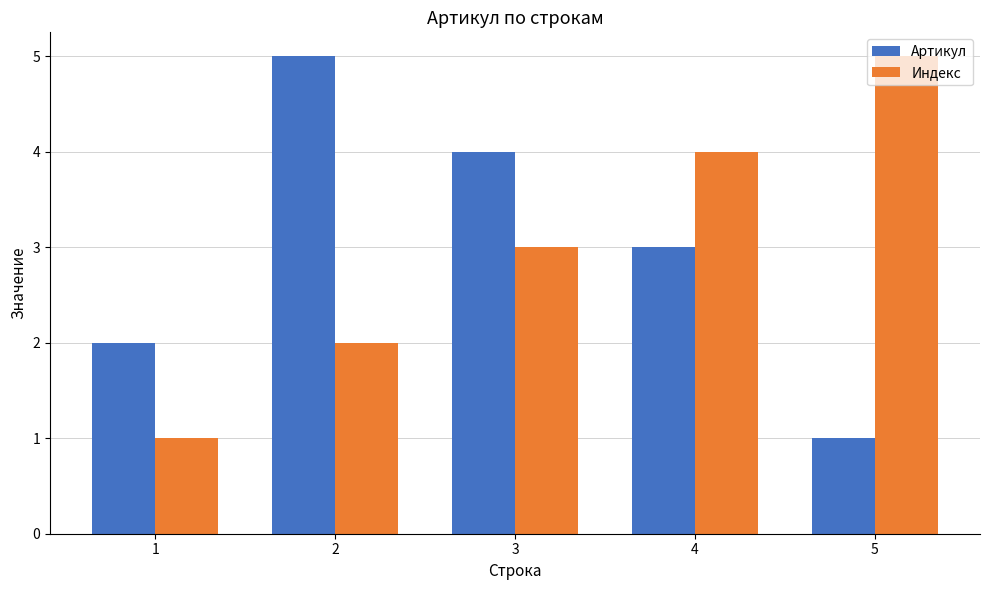

What is the difference between the highest and lowest values at 4?

1